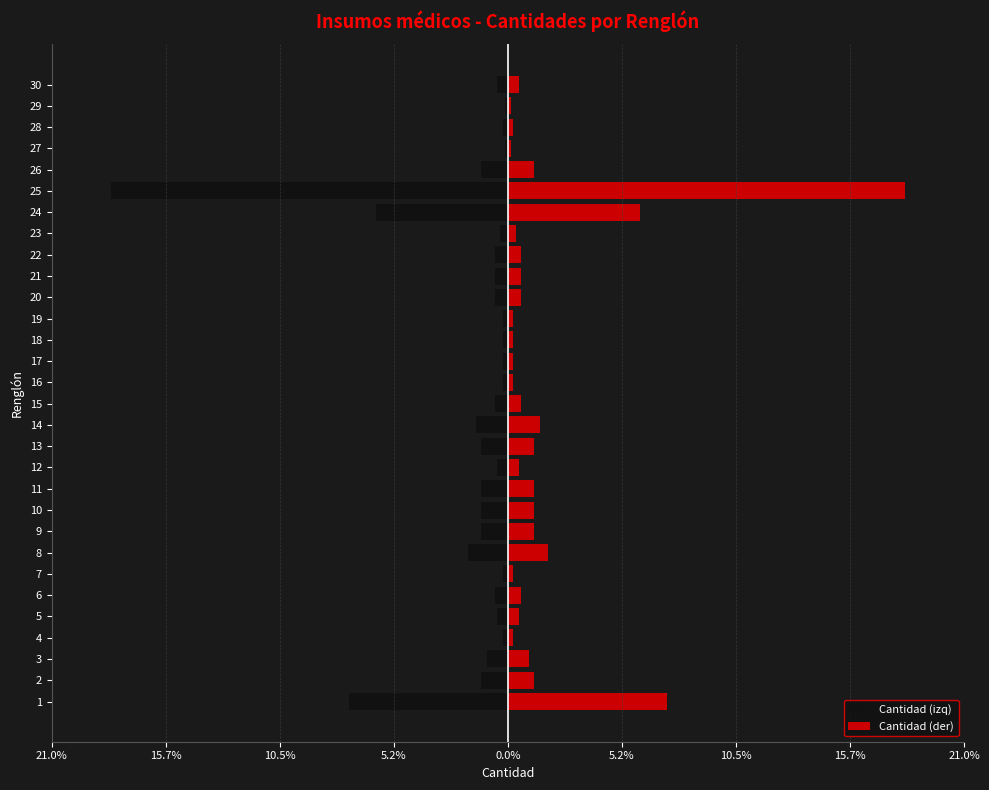

Rank the series by their maximum value, from lowest to highest.

Cantidad (izq), Cantidad (der)